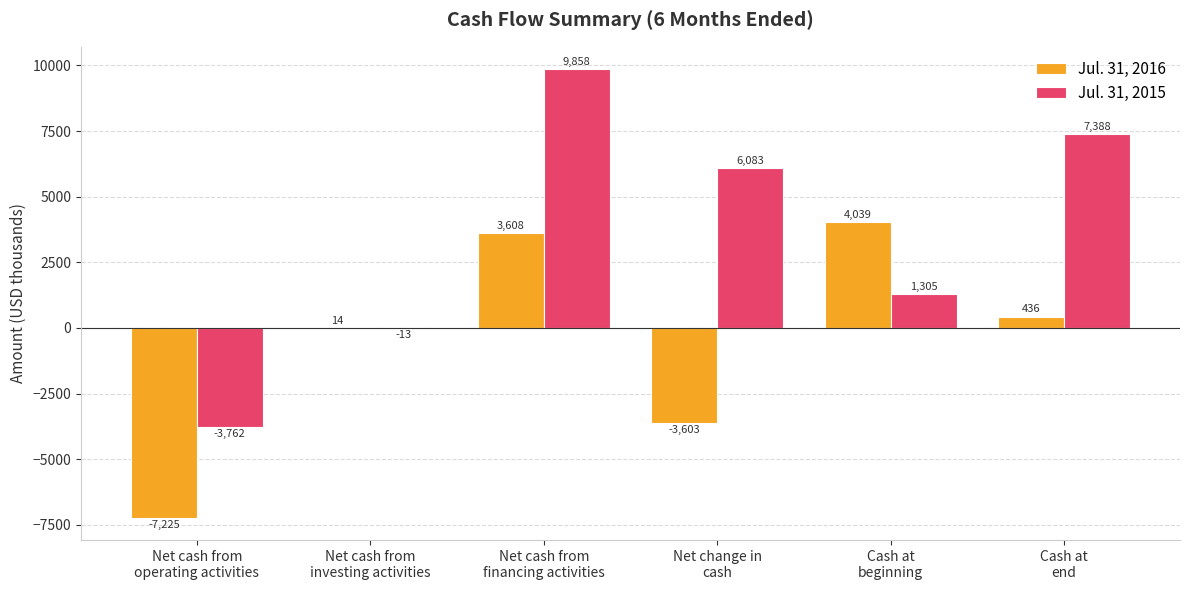

Which series has the widest spread of values?

Jul. 31, 2015